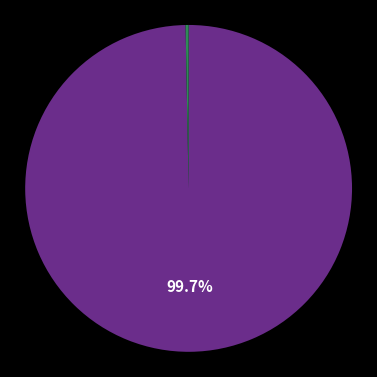

Is there a majority slice in this chart?

Yes